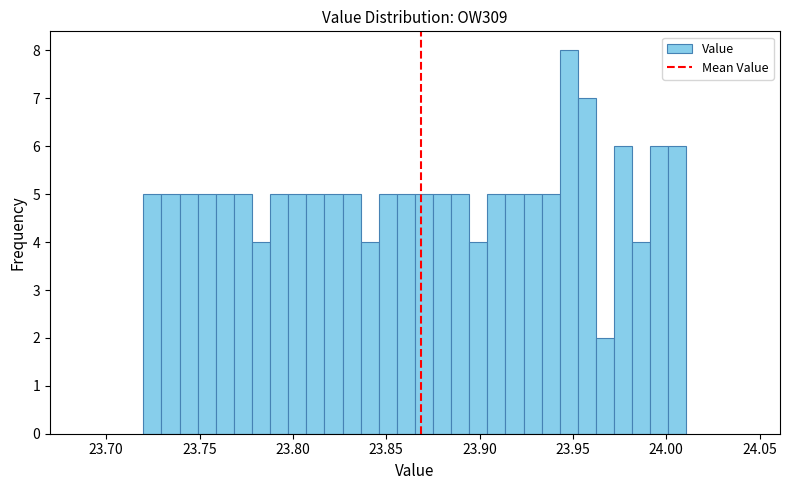

Around what value on the x-axis is the tallest bar? Give the approximate position of its centre, as read against the axis.

23.950